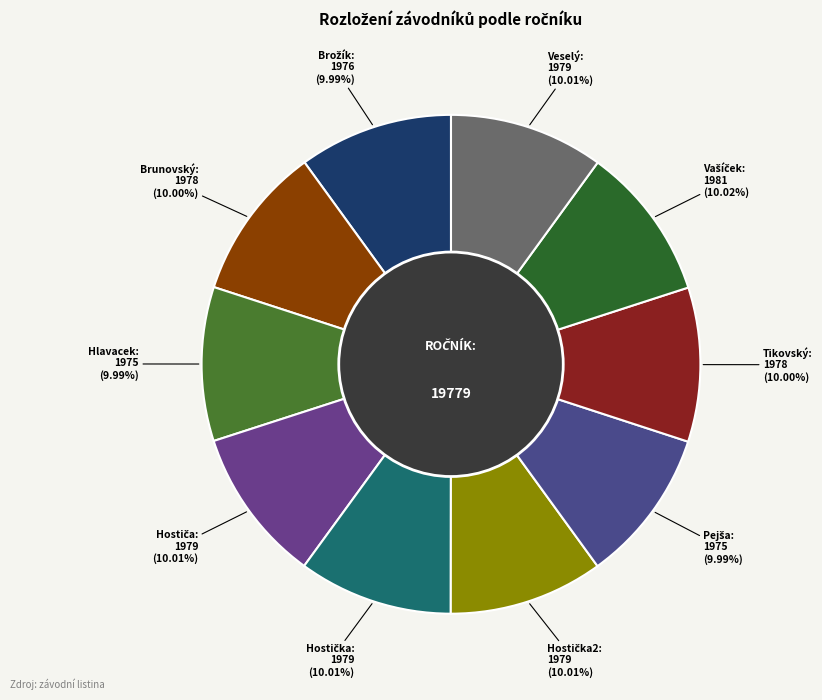

Is there any slice that represents more than half of the pie?

No